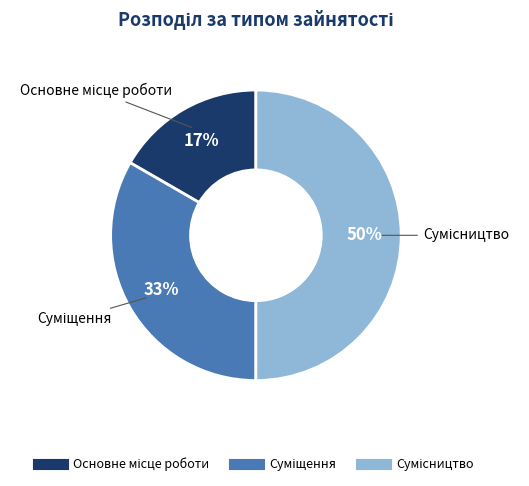

Count the number of slices in the pie.

3